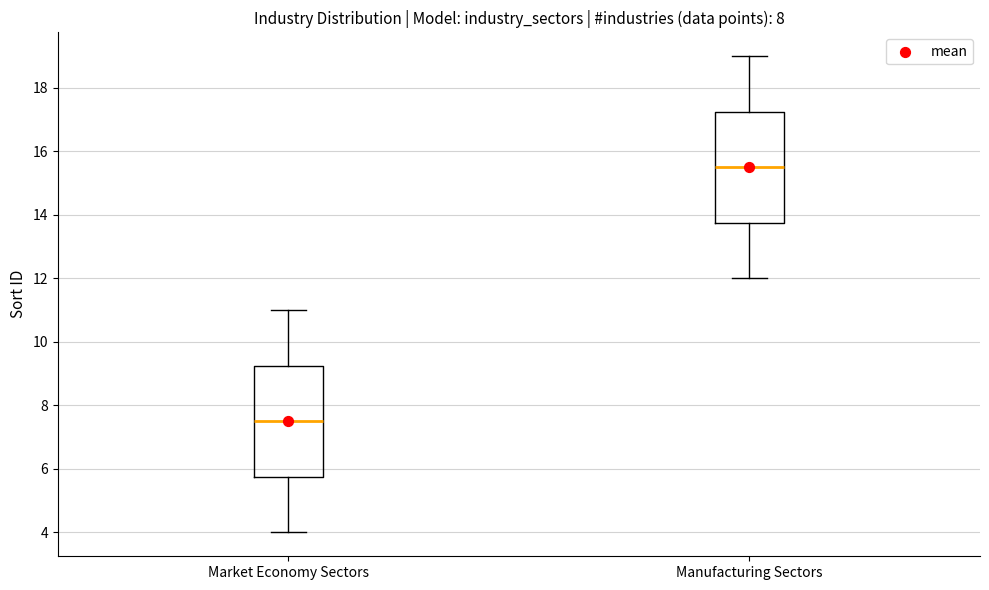

Reading left to right, read every box against the y-axis: the position of its median line, the range the box covers, and the ends of its whiskers. The values are not printed on the chart, so give them approximately, as read against the axis.

Market Economy Sectors: median 7.6, box 5.8 to 9.2, whiskers 4.0 to 11.0
Manufacturing Sectors: median 15.6, box 13.8 to 17.2, whiskers 12.0 to 19.0